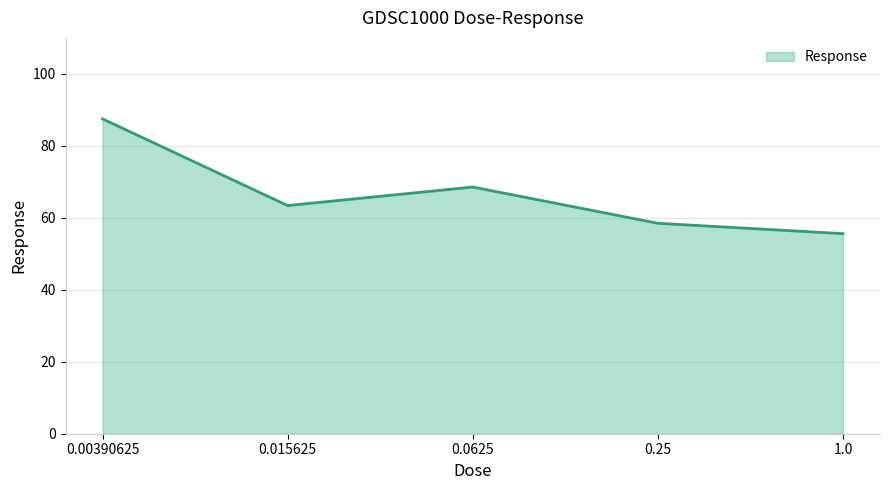

Count the number of categories in the chart.

5